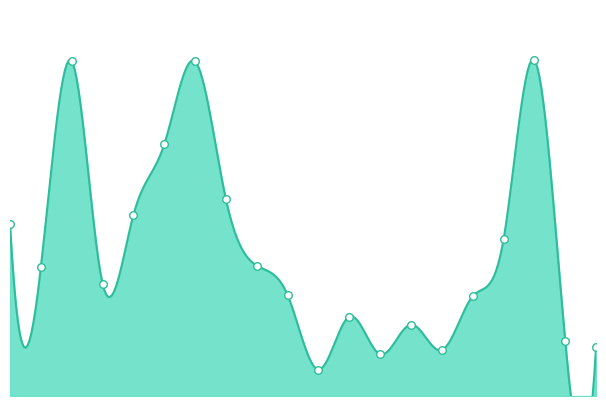

Which has a higher value, 郡築 or 鏡?

鏡